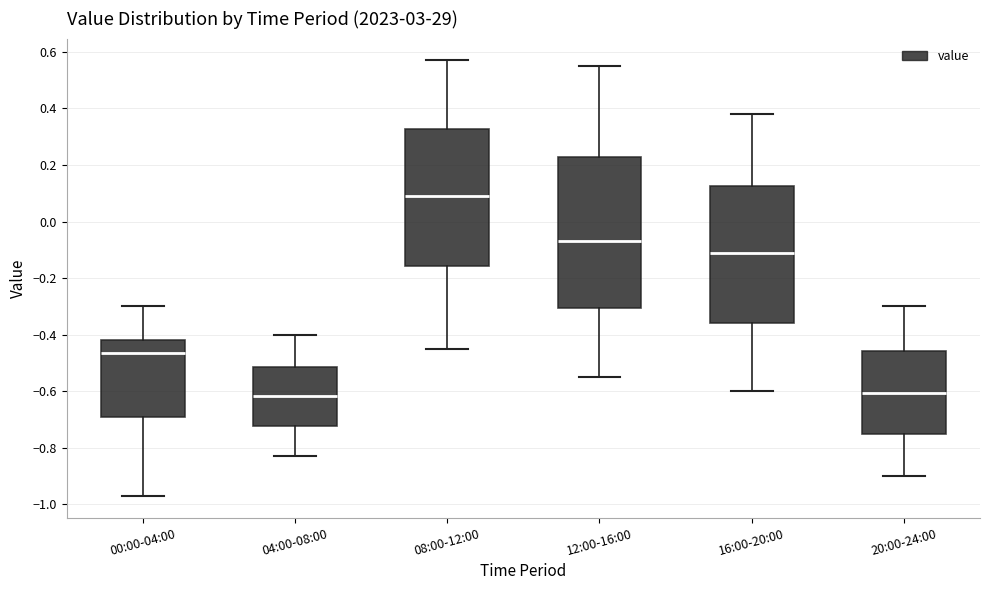

Which box has the highest median line?

08:00-12:00